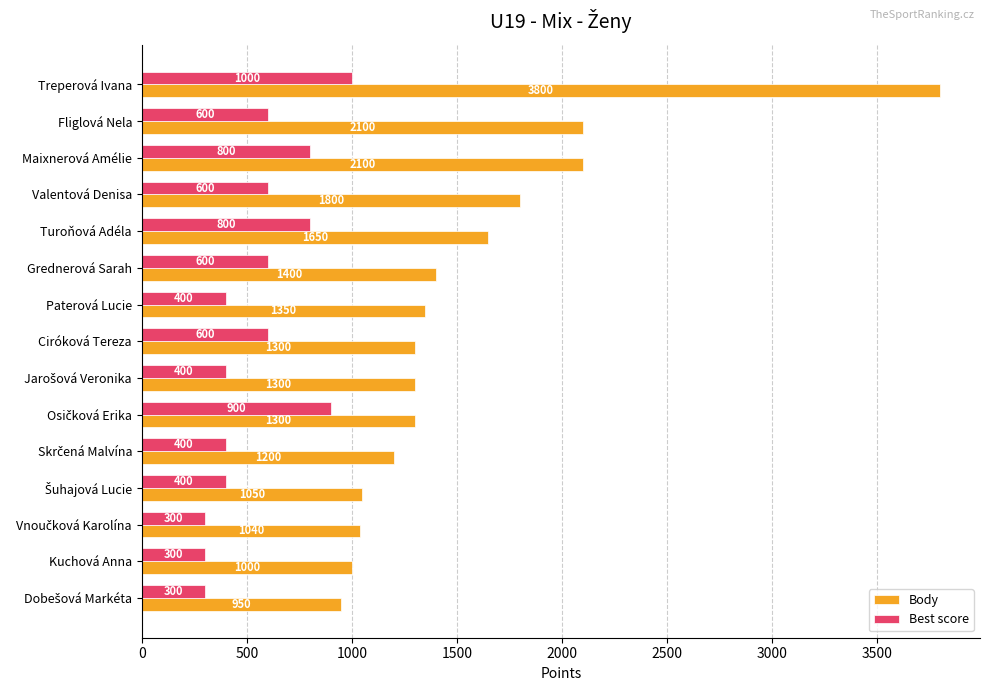

Which series has the largest range (max minus min)?

Body